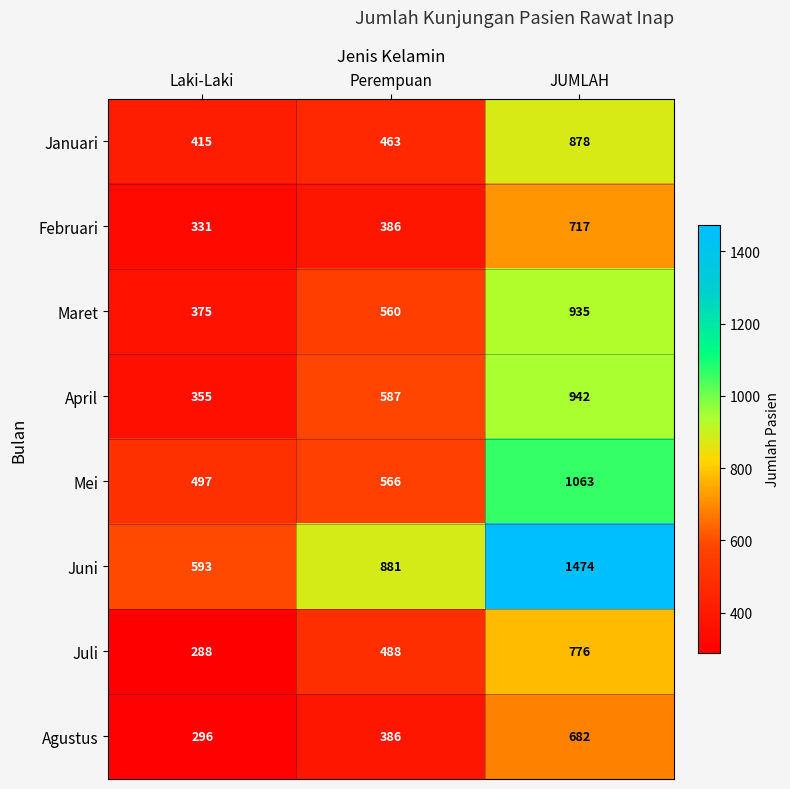

What is the highest value of the April series?

942